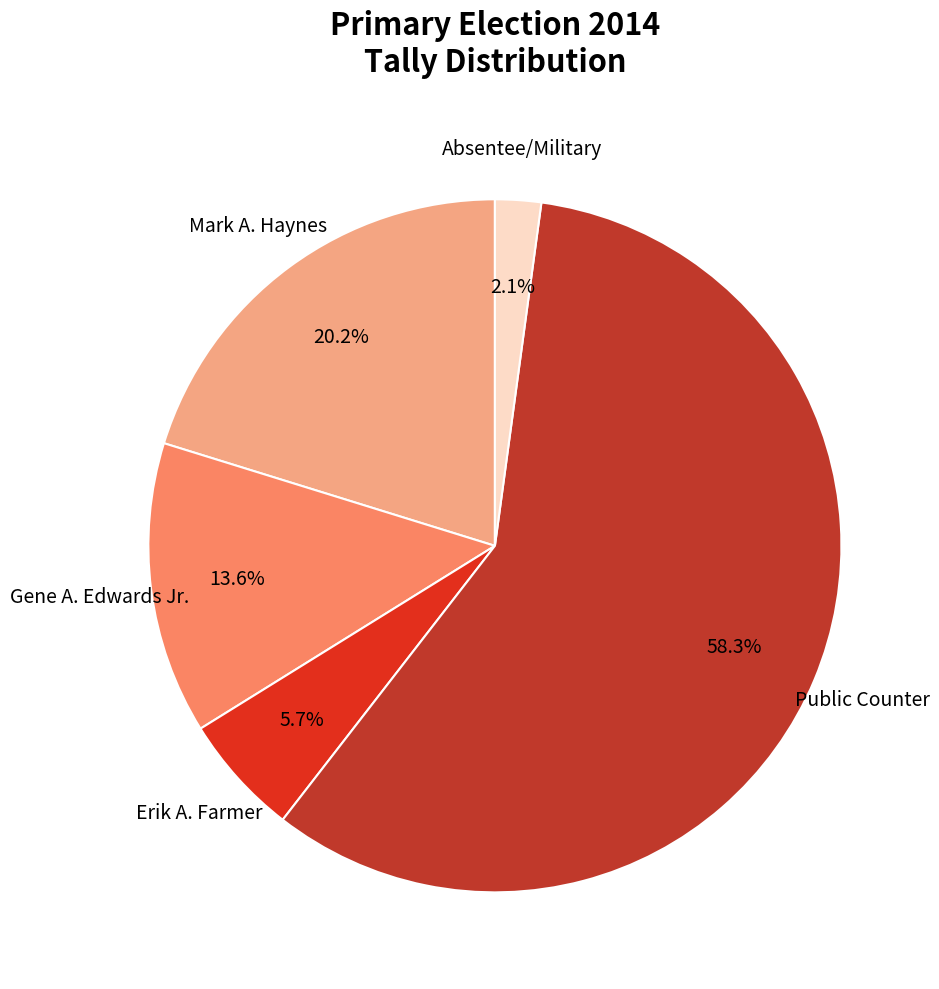

Which slice is the largest?

Public Counter